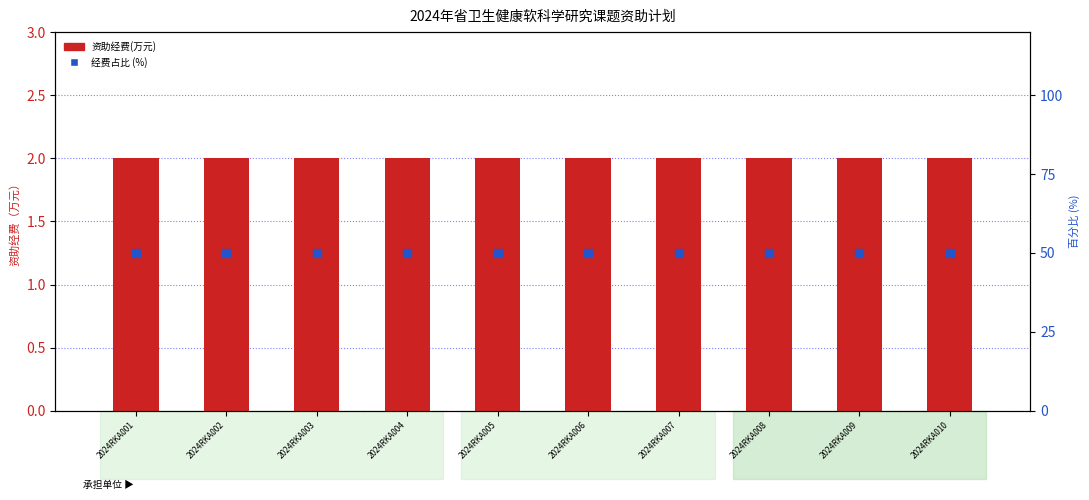

Which series reaches the minimum Y coordinate?

资助经费(万元)